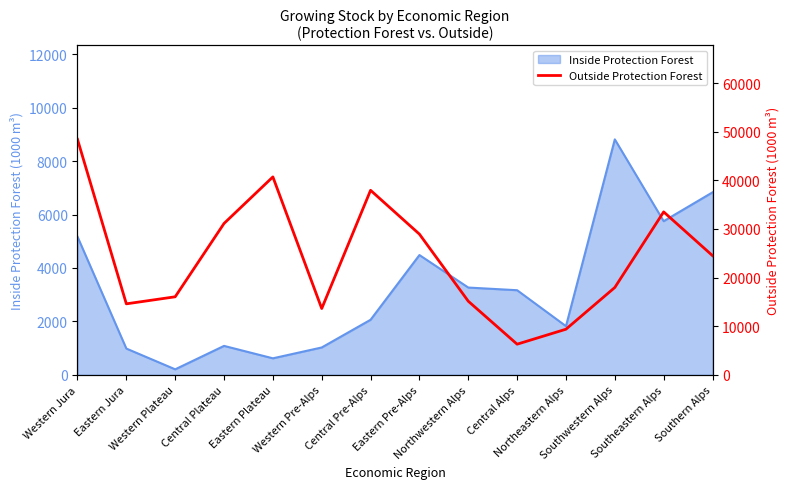

List the labels in order of value, largest first.

Western Jura, Eastern Plateau, Central Pre-Alps, Southeastern Alps, Central Plateau, Eastern Pre-Alps, Southern Alps, Southwestern Alps, Western Plateau, Northwestern Alps, Eastern Jura, Western Pre-Alps, Northeastern Alps, Central Alps